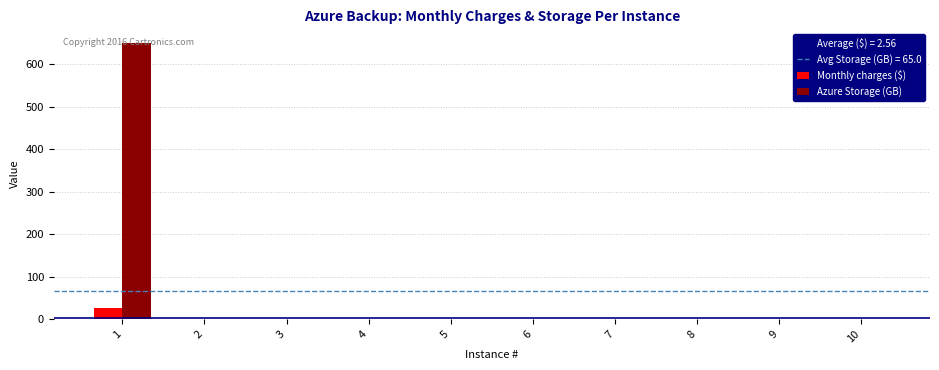

Are the bars horizontal?

No